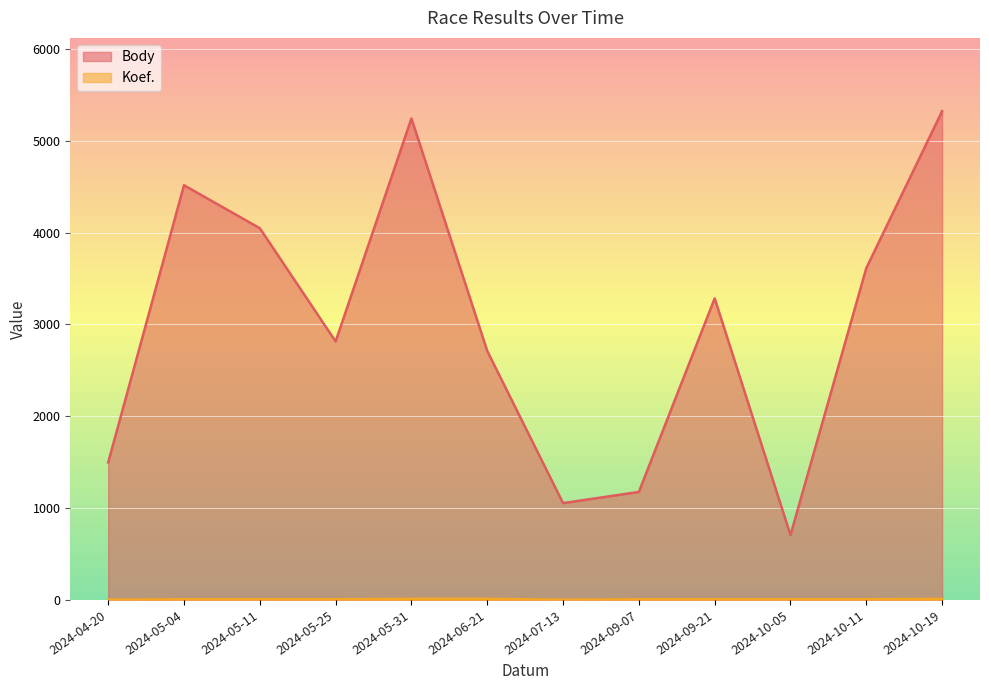

Where is the first local minimum for Body?

2024-05-25